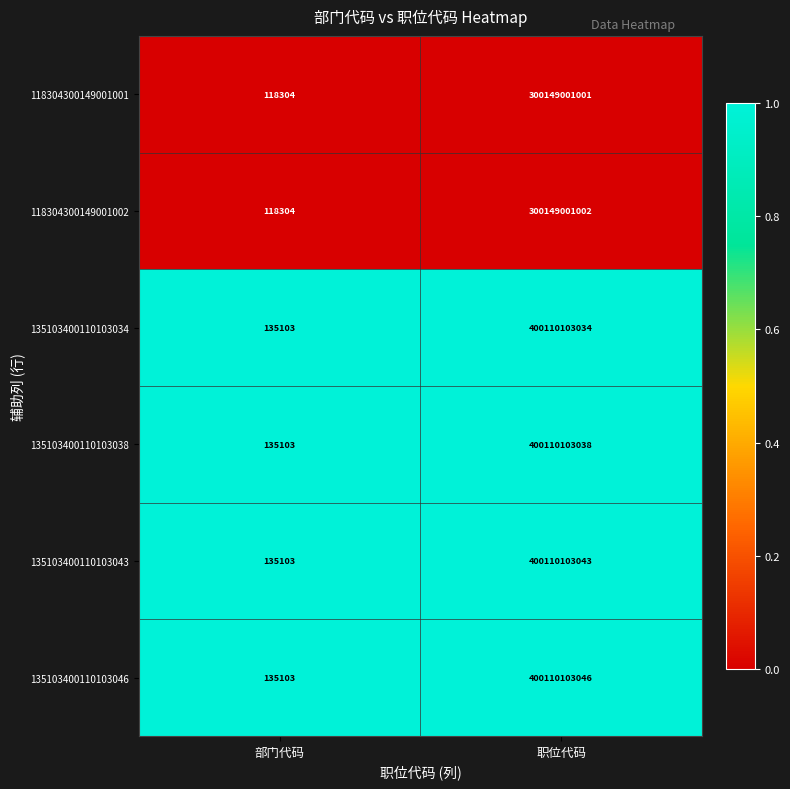

What is the maximum value shown in the chart?

400110103046